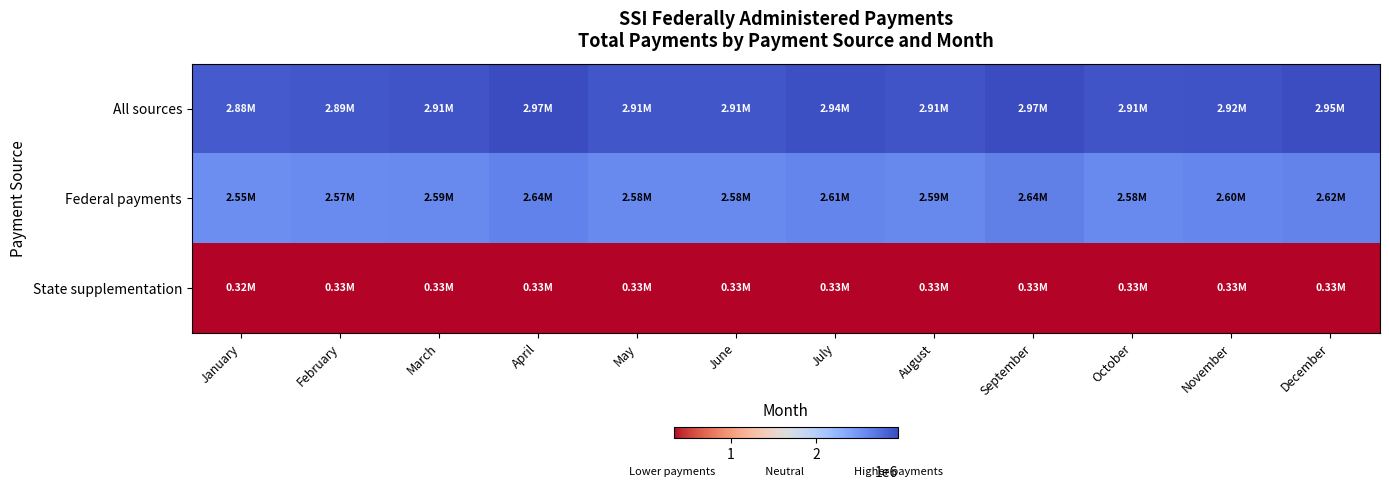

Reading left to right, list all the values displayed in this chart.

All sources: January=2877202	February=2894055	March=2913195	April=2970078	May=2905709	June=2908431	July=2940094	August=2914493	September=2970552	October=2909866	November=2924875	December=2951425
Federal payments: January=2552942	February=2568883	March=2587036	April=2639648	May=2579443	June=2581751	July=2612100	August=2589055	September=2640852	October=2584314	November=2598443	December=2623339
State supplementation: January=324260	February=325172	March=326159	April=330430	May=326267	June=326680	July=327995	August=325438	September=329700	October=325552	November=329085	December=328086